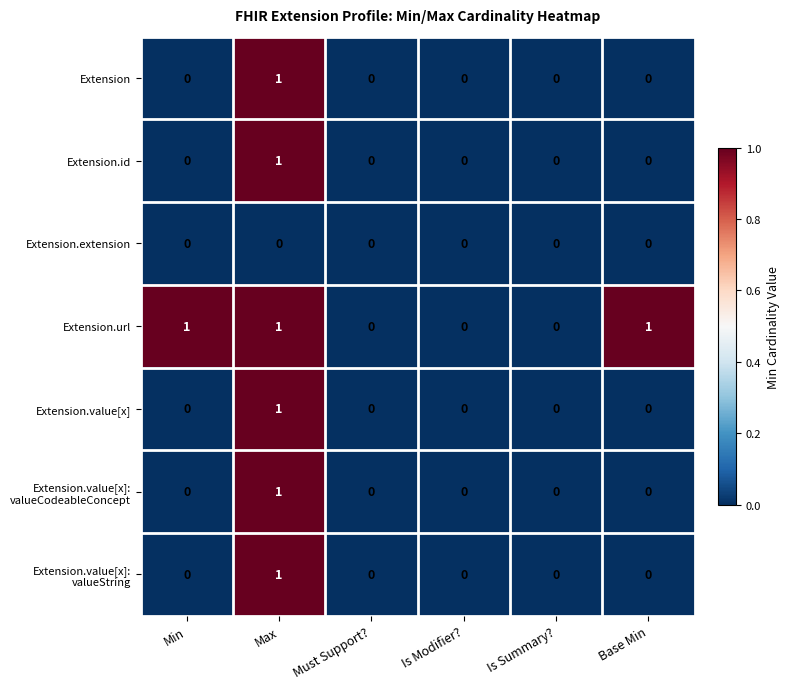

At which category is the sum across all series the highest?

Max